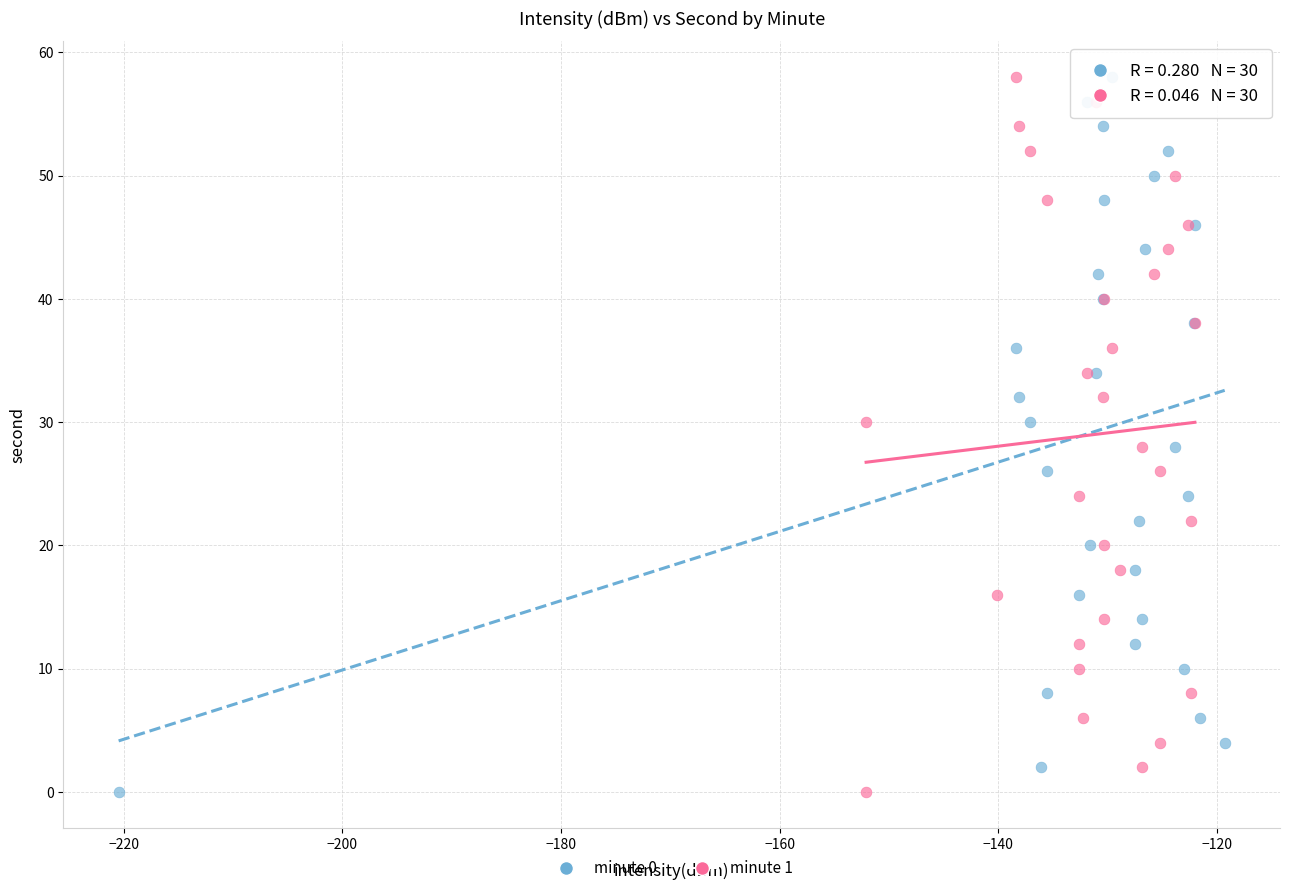

What are all the series names shown in the legend?

minute 0, minute 1